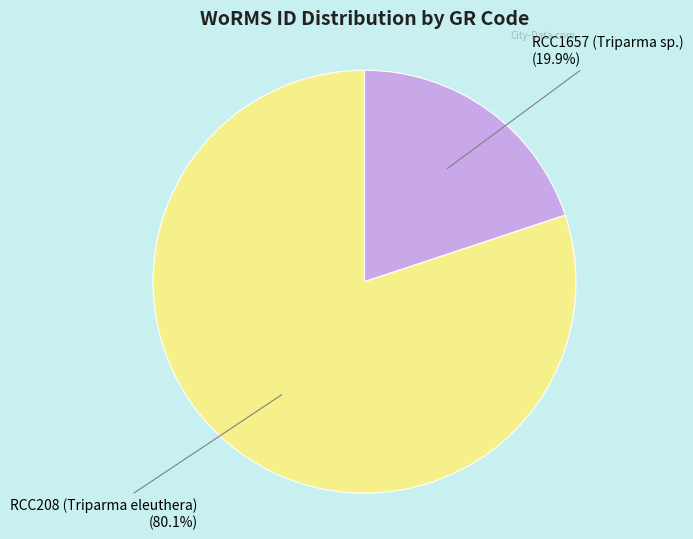

What is the ratio of the value at RCC208 (Triparma eleuthera) to the value at RCC1657 (Triparma sp.)?

4.0